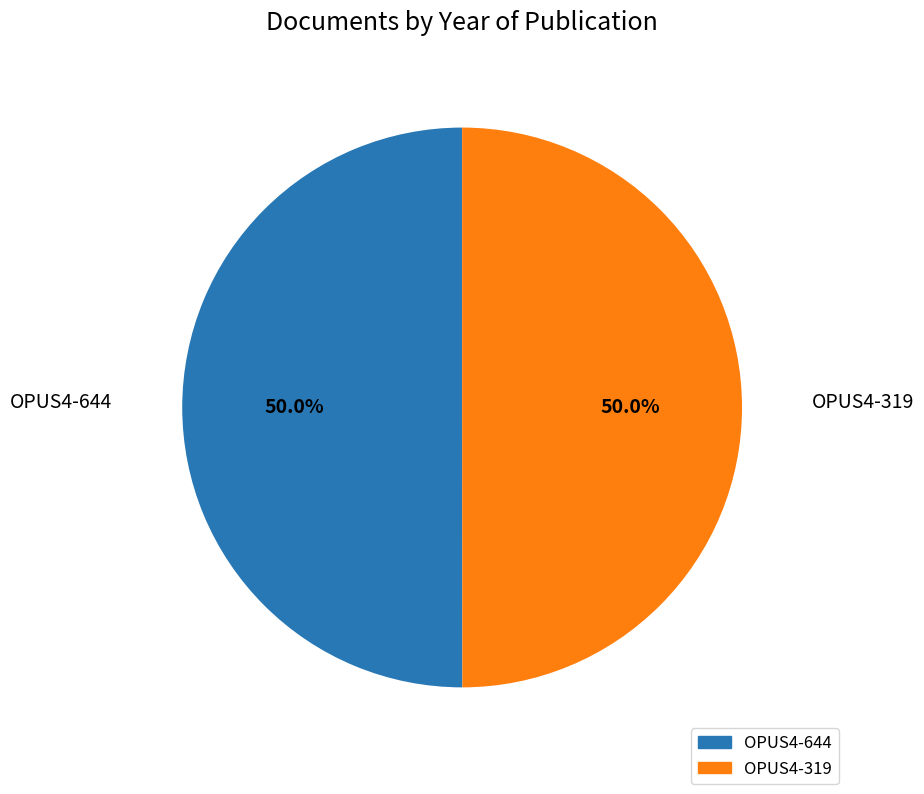

What percentage do OPUS4-644 and OPUS4-319 together represent?

100.0%